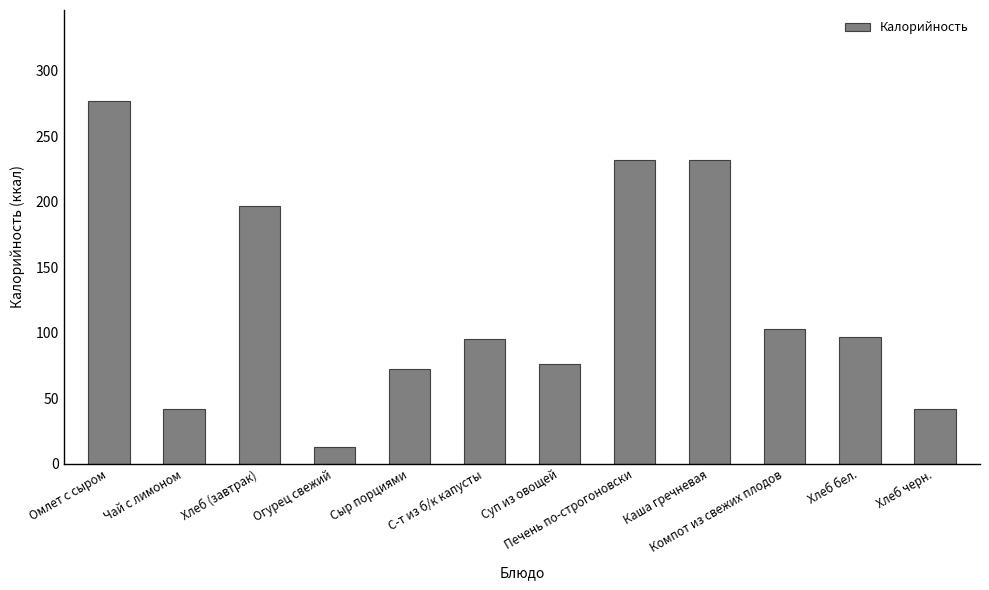

What is the label of the 2nd bar from the left?

Чай с лимоном